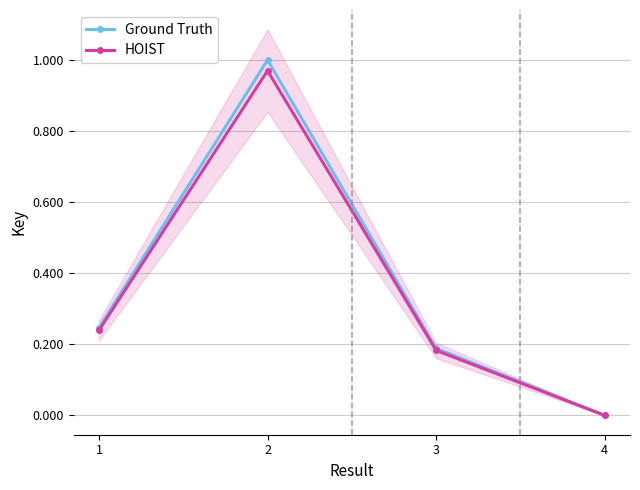

Between 3 and 4, which is larger?

3